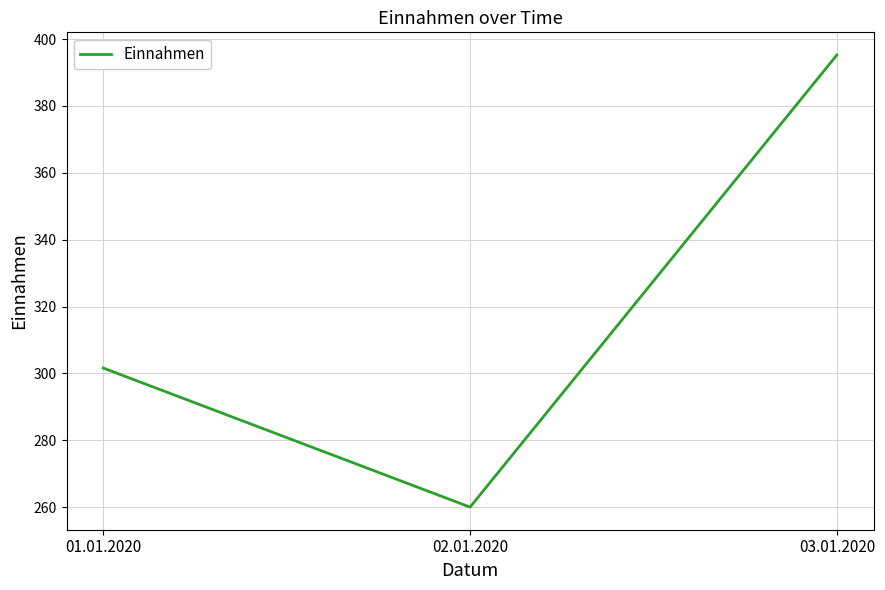

Read the value at 01.01.2020.

301.6